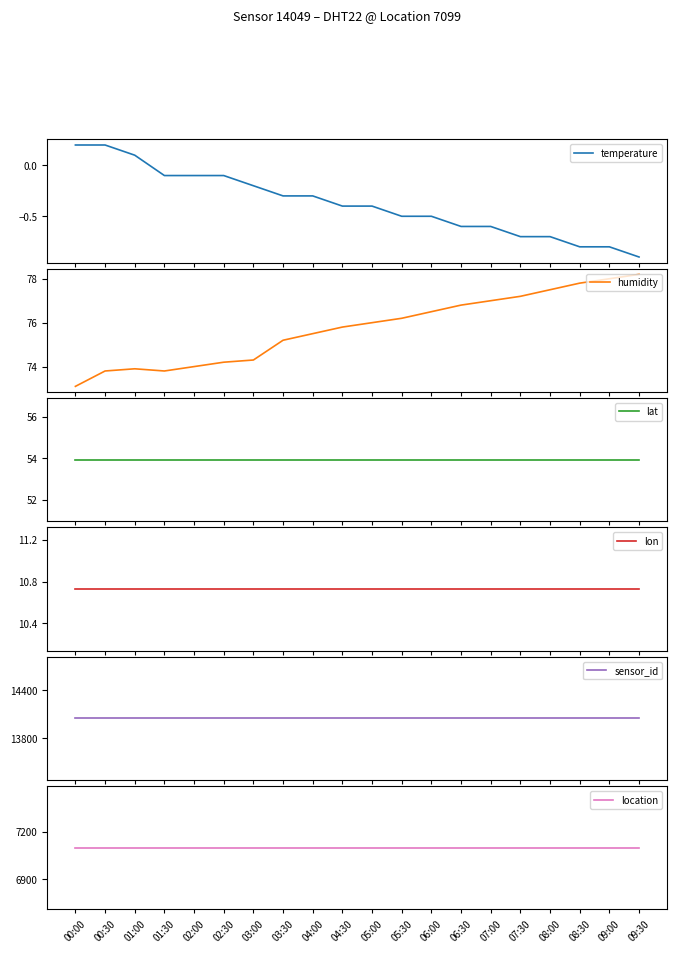

Reading left to right, extract all data points from this chart.

temperature: 0.2	0.2	0.1	-0.1	-0.1	-0.1	-0.2	-0.3	-0.3	-0.4	-0.4	-0.5	-0.5	-0.6	-0.6	-0.7	-0.7	-0.8	-0.8	-0.9
humidity: 73.1	73.8	73.9	73.8	74.0	74.2	74.3	75.2	75.5	75.8	76.0	76.2	76.5	76.8	77.0	77.2	77.5	77.8	78.0	78.2
lat: 53.9	53.9	53.9	53.9	53.9	53.9	53.9	53.9	53.9	53.9	53.9	53.9	53.9	53.9	53.9	53.9	53.9	53.9	53.9	53.9
lon: 10.7	10.7	10.7	10.7	10.7	10.7	10.7	10.7	10.7	10.7	10.7	10.7	10.7	10.7	10.7	10.7	10.7	10.7	10.7	10.7
sensor_id: 14049.0	14049.0	14049.0	14049.0	14049.0	14049.0	14049.0	14049.0	14049.0	14049.0	14049.0	14049.0	14049.0	14049.0	14049.0	14049.0	14049.0	14049.0	14049.0	14049.0
location: 7099.0	7099.0	7099.0	7099.0	7099.0	7099.0	7099.0	7099.0	7099.0	7099.0	7099.0	7099.0	7099.0	7099.0	7099.0	7099.0	7099.0	7099.0	7099.0	7099.0